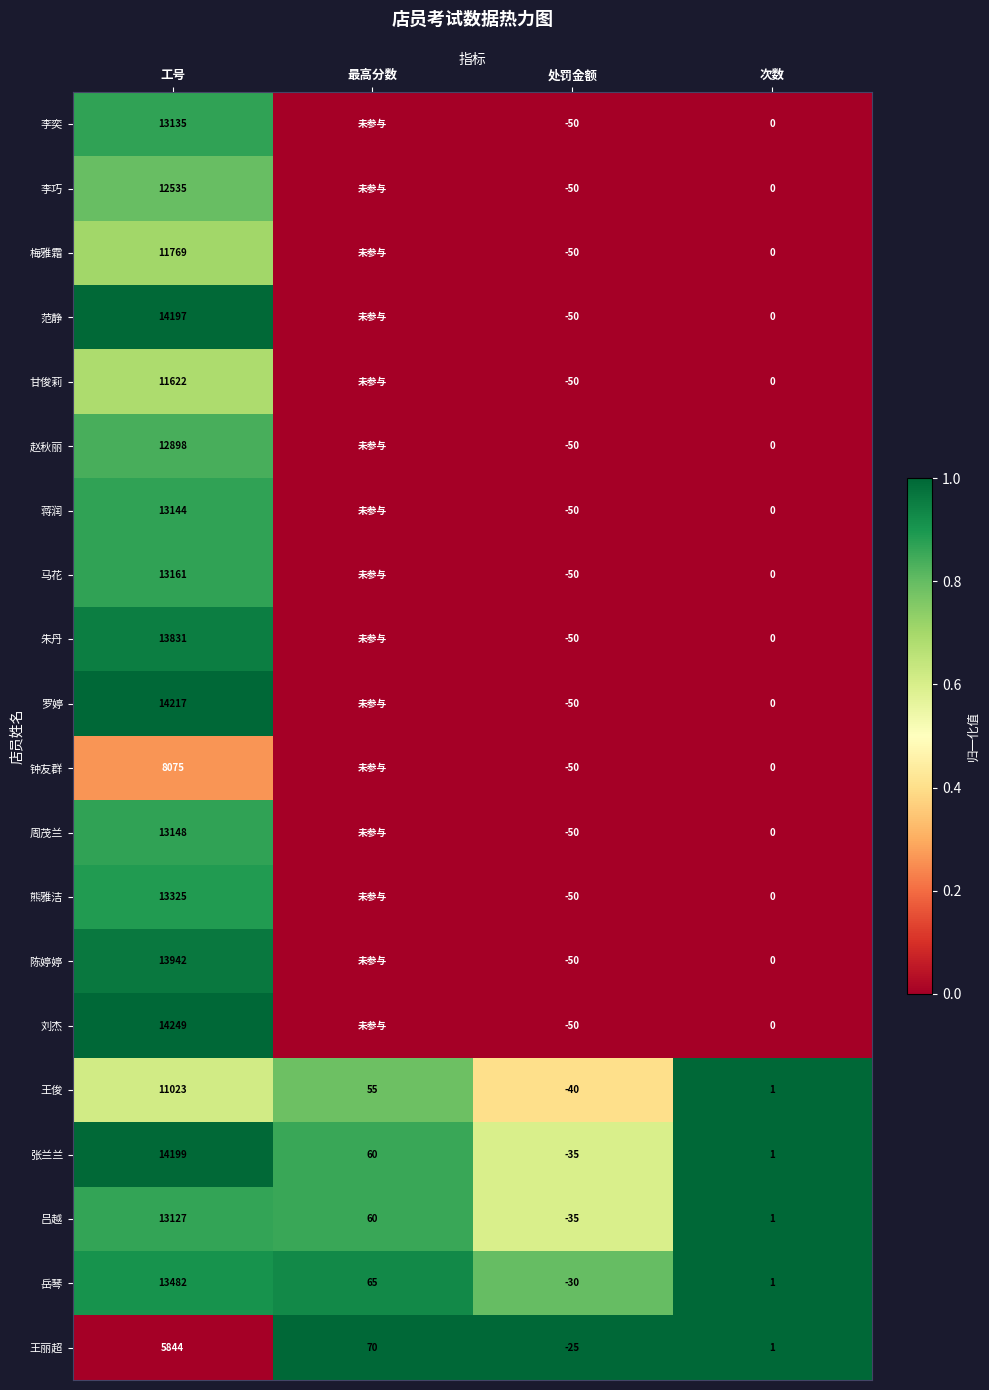

What is the sum of the 王丽超 values at 处罚金额 and 工号?

5819